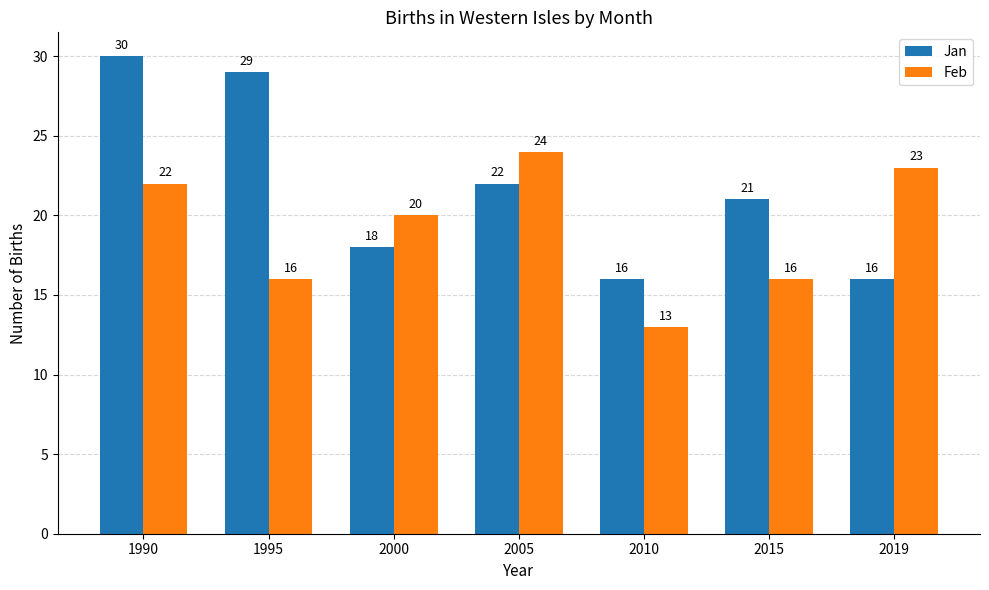

Reading right to left, what are all the values shown in this chart?

Jan: 2019=16	2015=21	2010=16	2005=22	2000=18	1995=29	1990=30
Feb: 2019=23	2015=16	2010=13	2005=24	2000=20	1995=16	1990=22